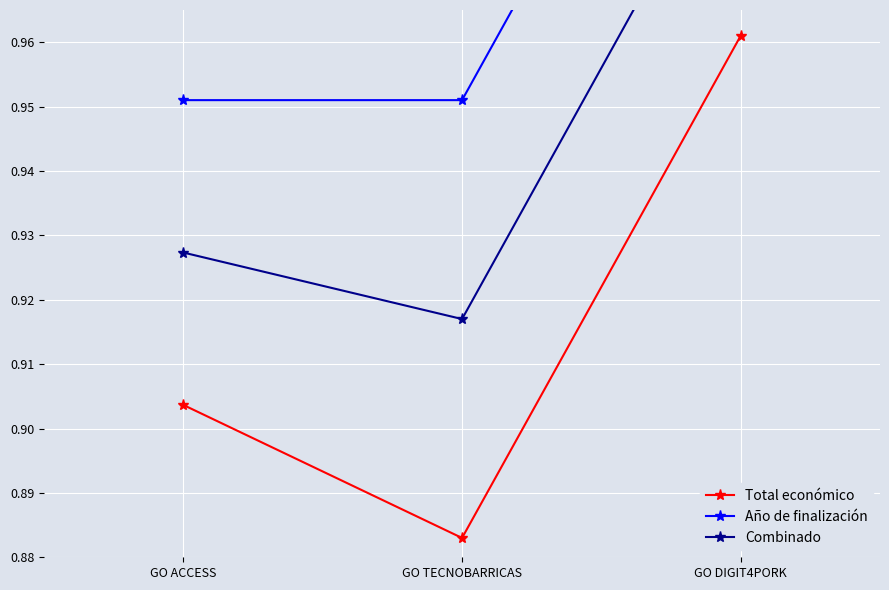

True or false: Combinado has a value of 1.0 at GO DIGIT4PORK.

True